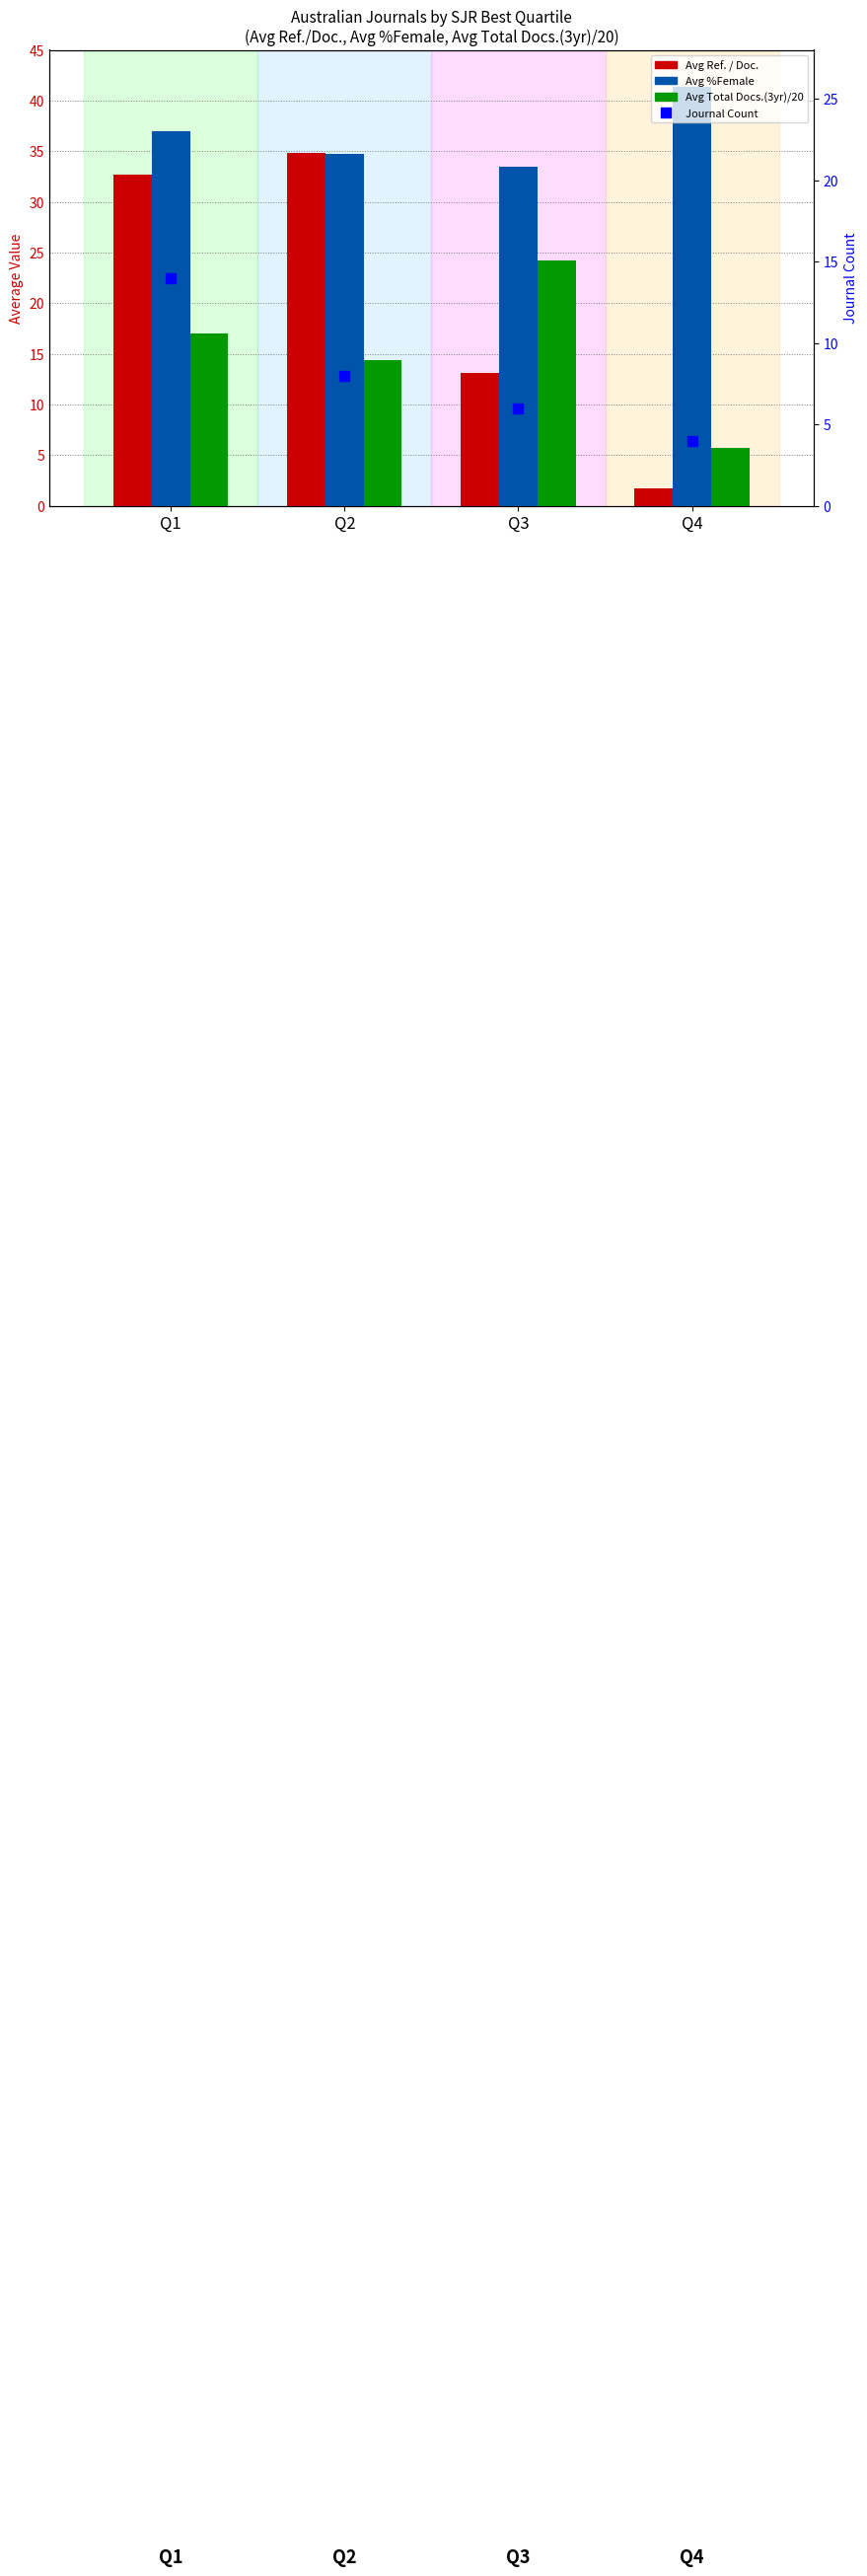

Is the value of Journal Count at Q2 greater than the value of Avg %Female at Q2?

No